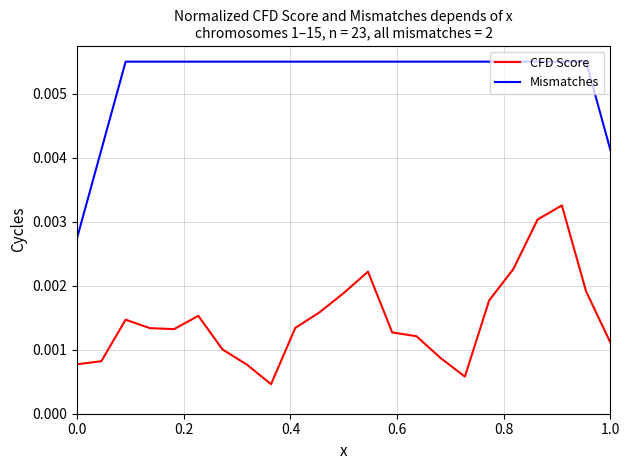

True or false: Mismatches and CFD Score cross at least once.

False